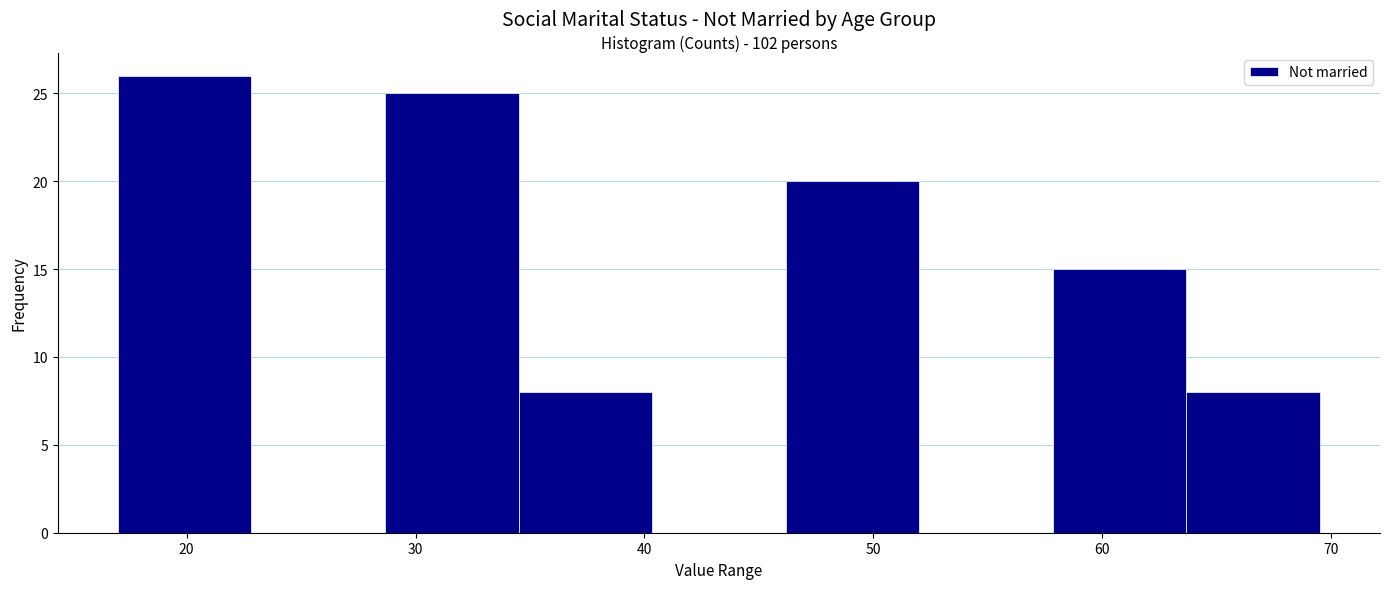

Which range on the x-axis has the tallest bar?

17 to 23